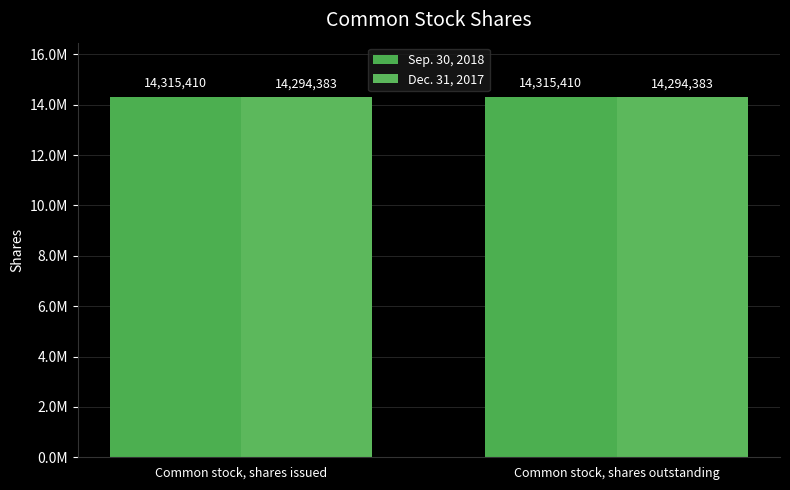

Does the chart contain any negative values?

No